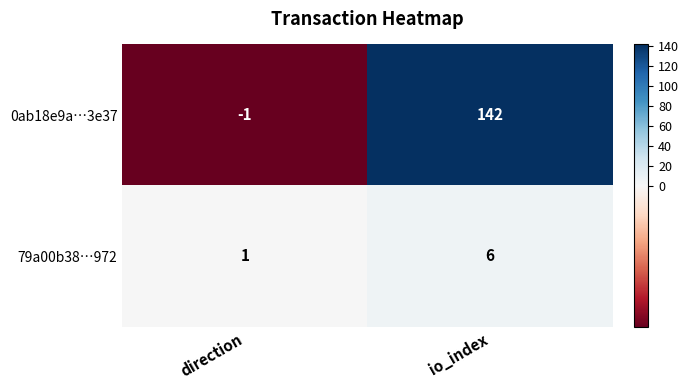

True or false: 0ab18e9a…3e37 has a value of 142 at io_index.

True